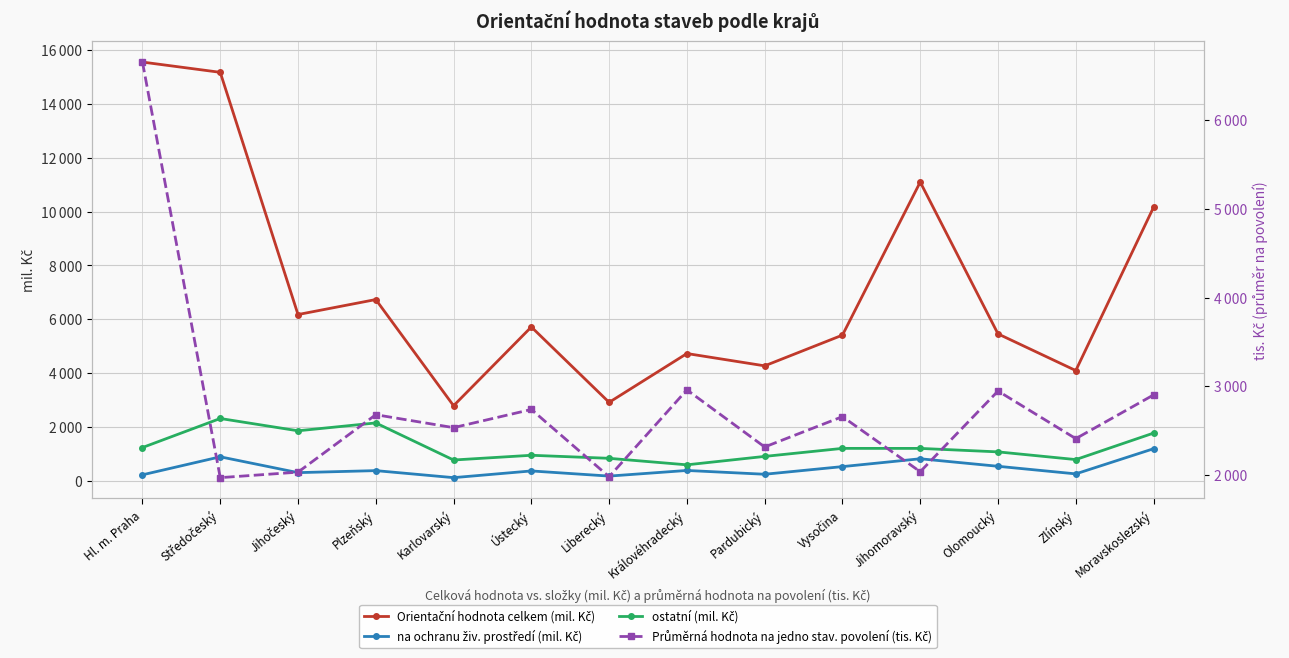

What are all the series names shown in the legend?

Orientační hodnota celkem (mil. Kč), na ochranu živ. prostředí (mil. Kč), ostatní (mil. Kč), Průměrná hodnota na jedno stav. povolení (tis. Kč)